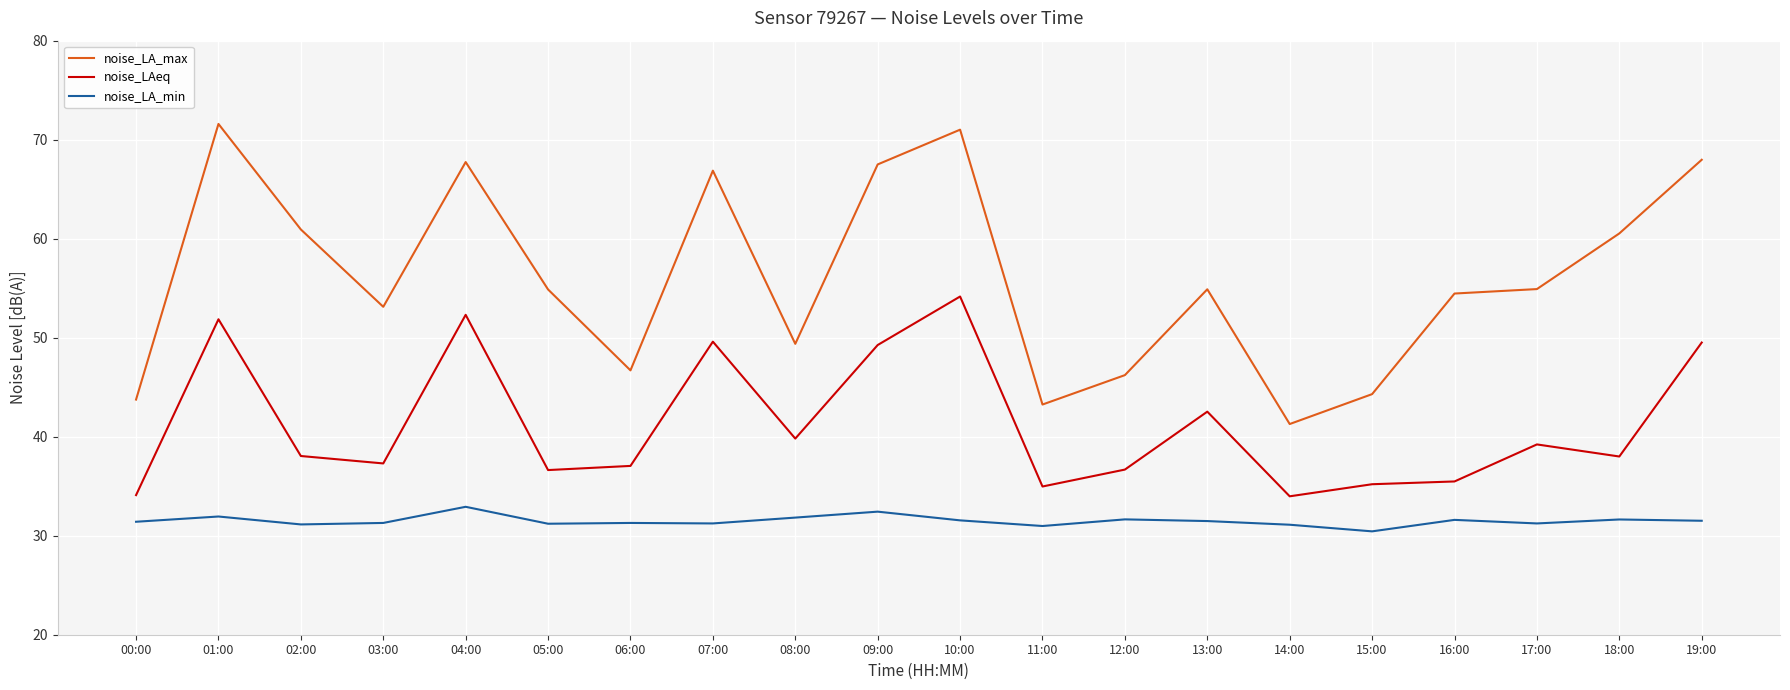

The noise_LA_min series shows 31.9 at 01:00. True or false?

True